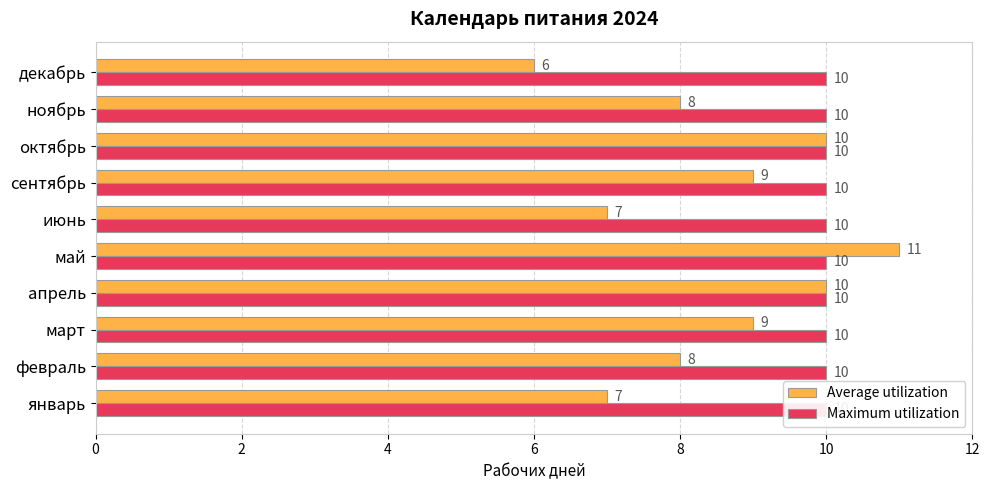

Between 0 and 10, which series saw the biggest shift?

Average utilization